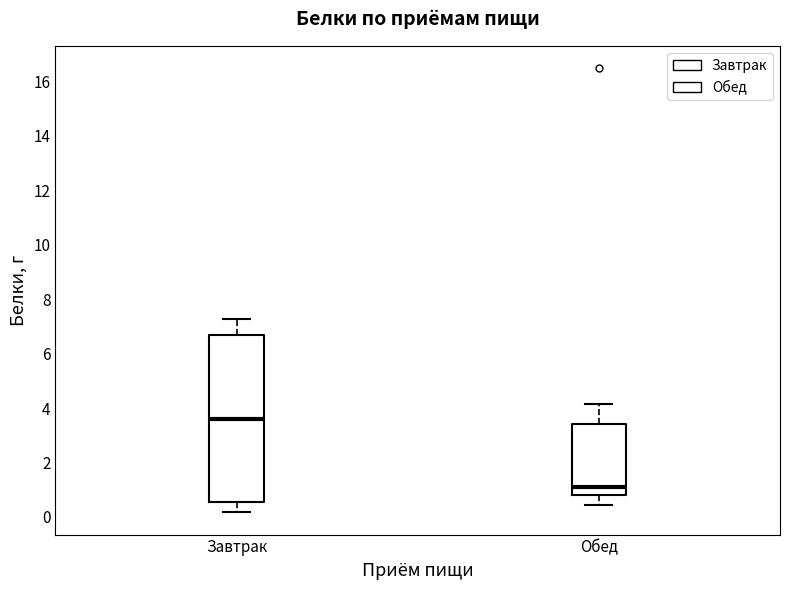

Reading left to right, transcribe this box plot: for each box, give where its median line is, the range the box spans, and where its two whiskers end, as read against the y-axis. The values are not printed on the chart, so give them approximately, as read against the axis.

Завтрак: median 3.6, box 0.6 to 6.6, whiskers 0.2 to 7.2
Обед: median 1.2, box 0.8 to 3.4, whiskers 0.4 to 4.2